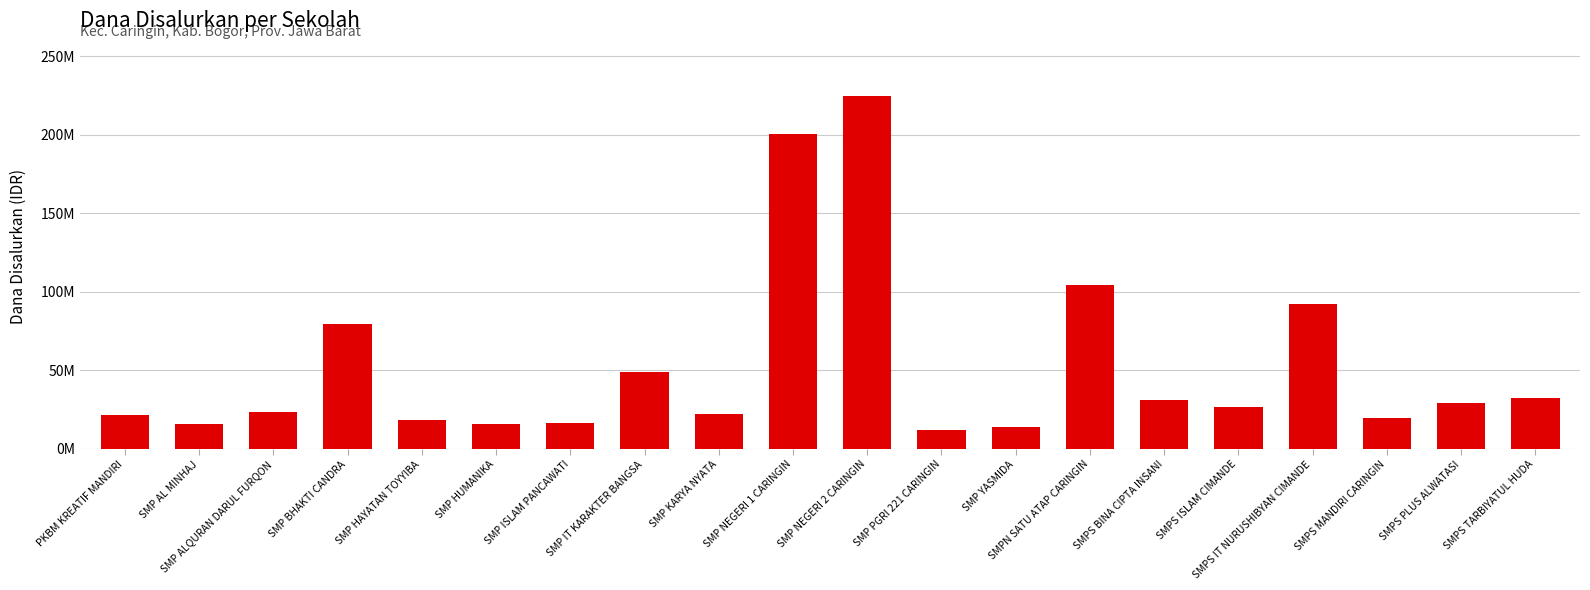

At which category does the chart reach its minimum across all series?

SMP PGRI 221 CARINGIN